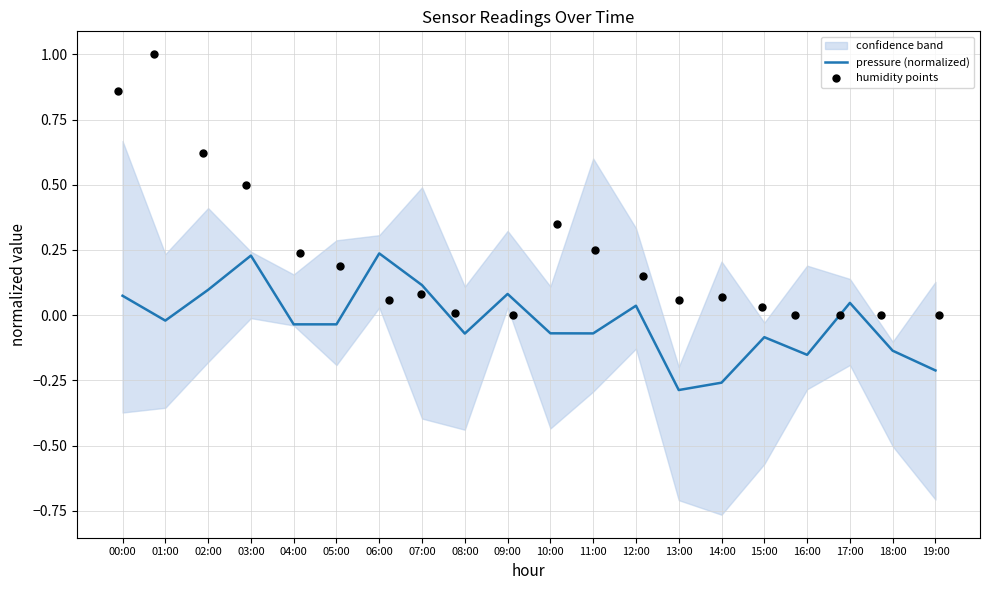

Which series reaches the maximum Y coordinate?

humidity points